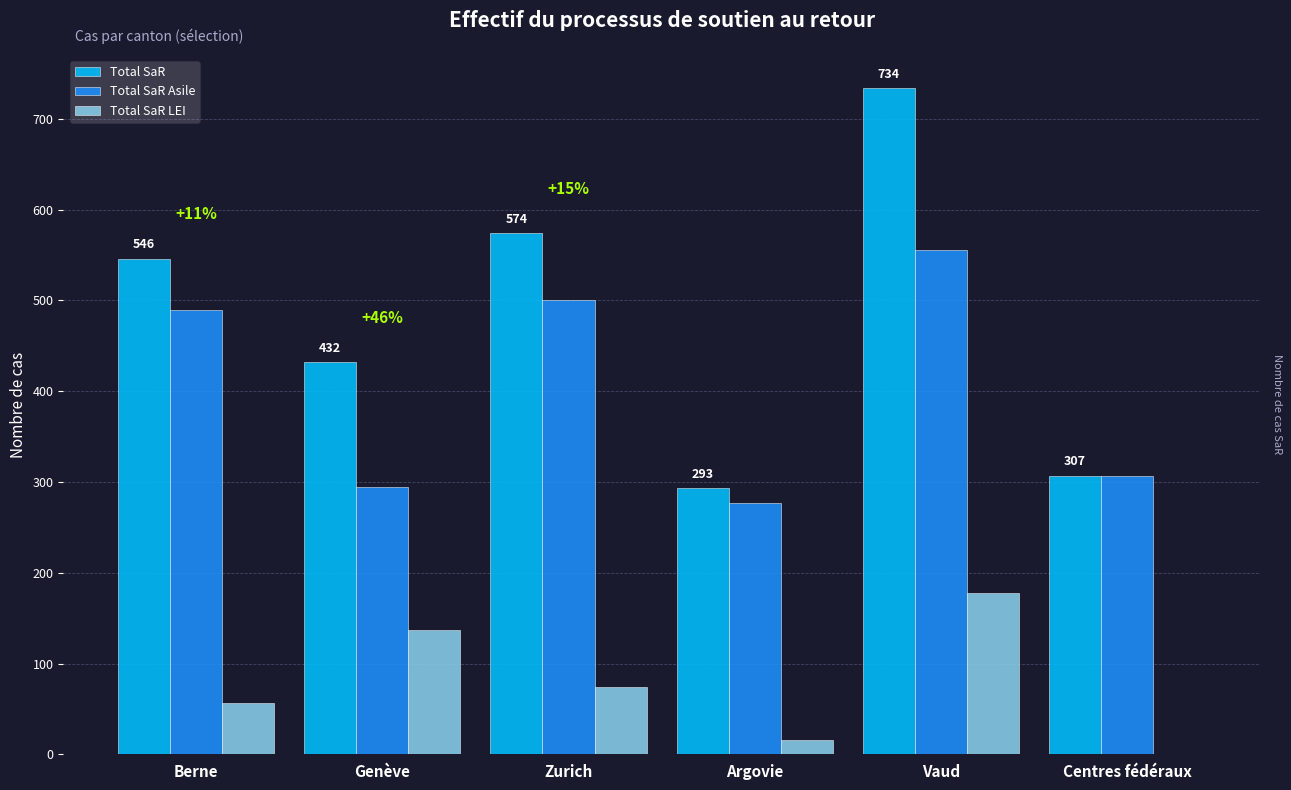

Which series has the largest total across all categories?

Total SaR